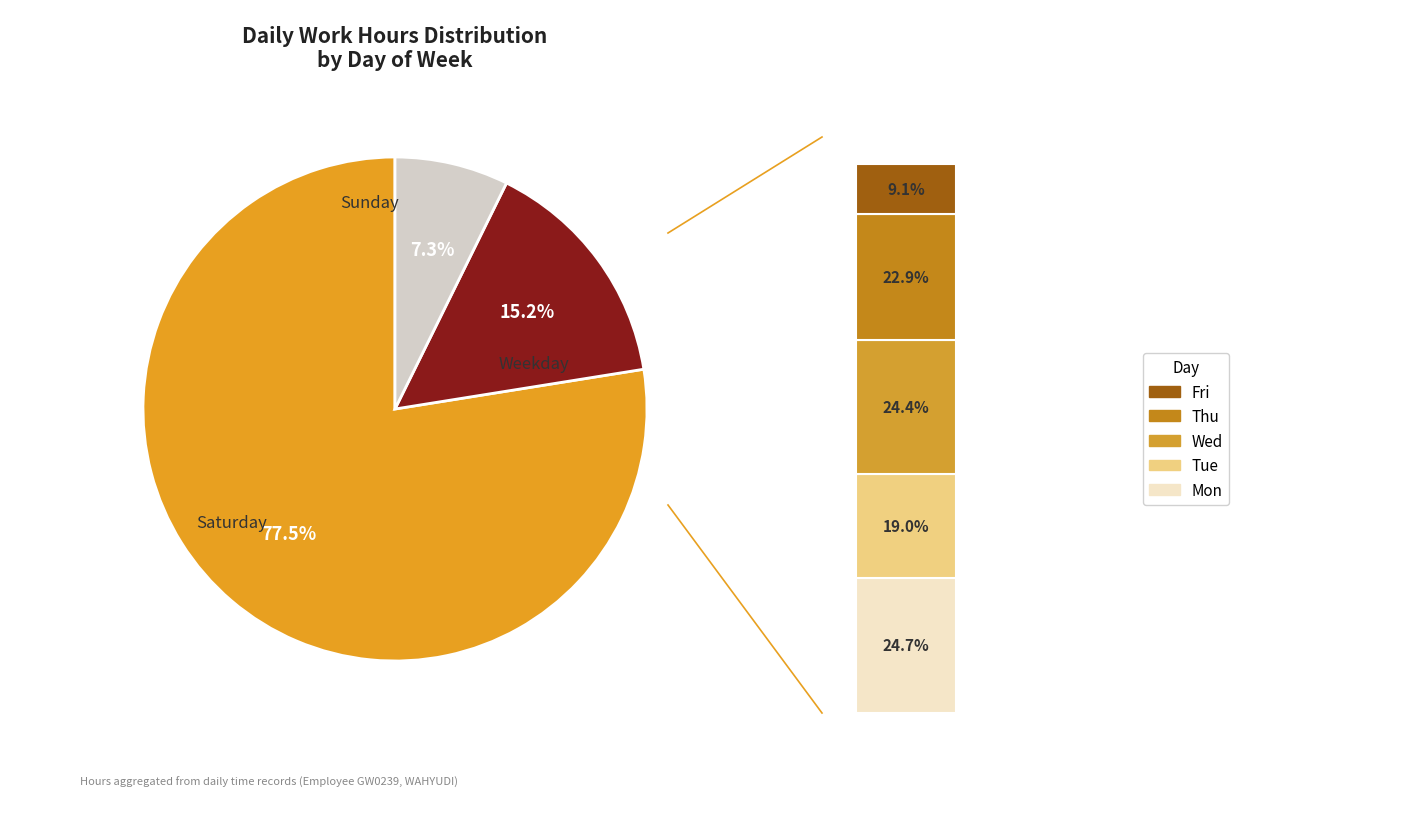

Does Wed represent more than half of the total?

No